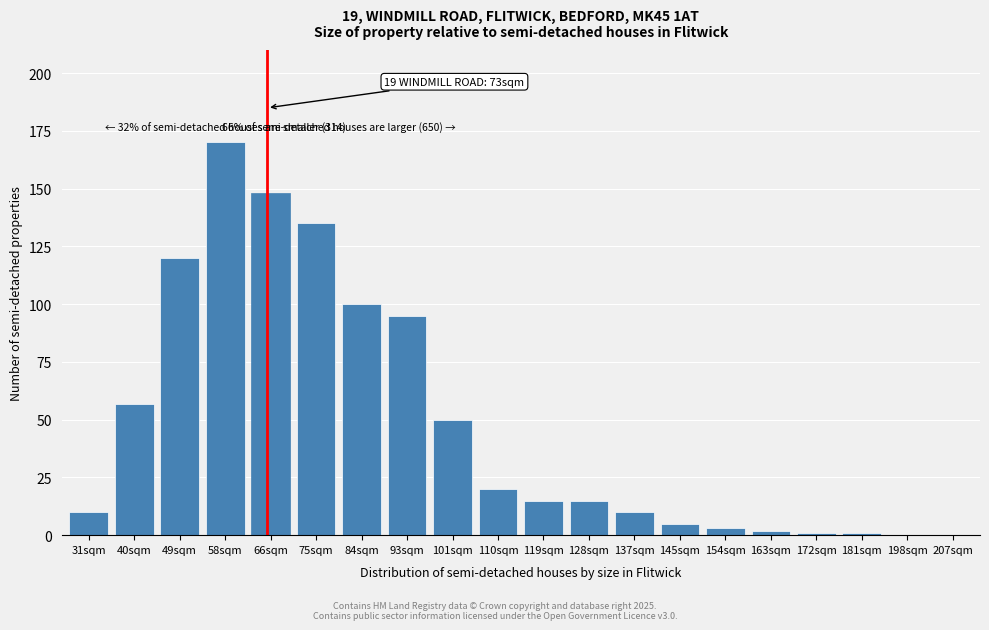

Reading left to right, extract all data points from this chart.

31sqm=10	40sqm=57	49sqm=120	58sqm=170	66sqm=148	75sqm=135	84sqm=100	93sqm=95	101sqm=50	110sqm=20	119sqm=15	128sqm=15	137sqm=10	145sqm=5	154sqm=3	163sqm=2	172sqm=1	181sqm=1	198sqm=0	207sqm=0